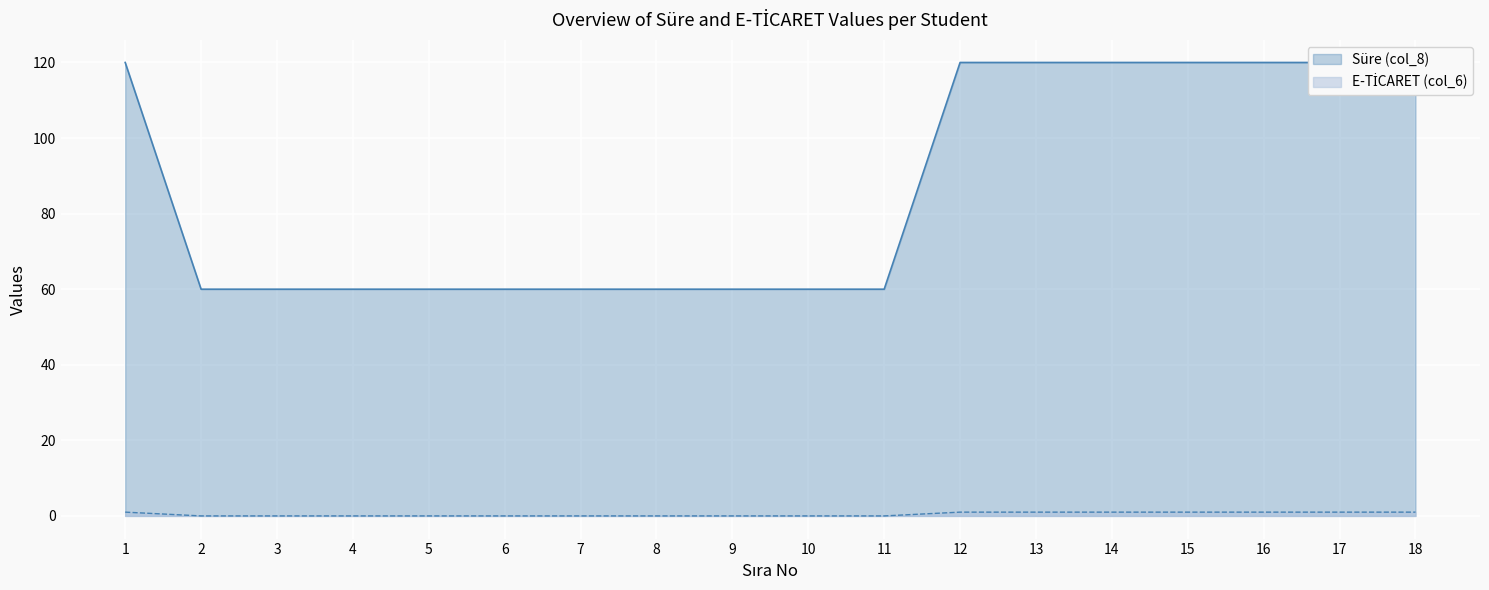

At which category is the sum across all series the highest?

1